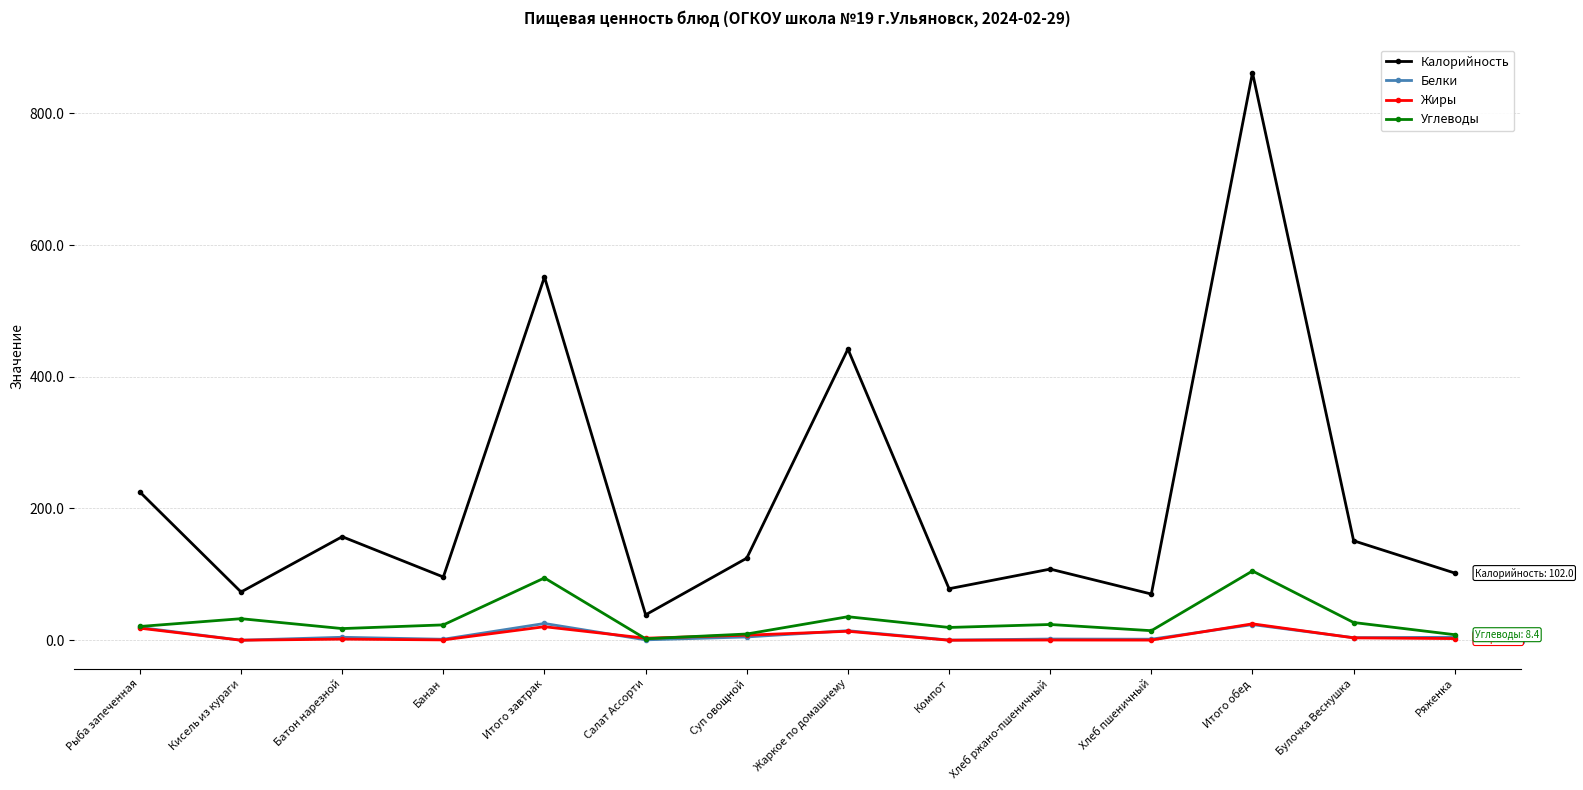

The value of Калорийность at Кисель из кураги is 73.2. True or false?

True